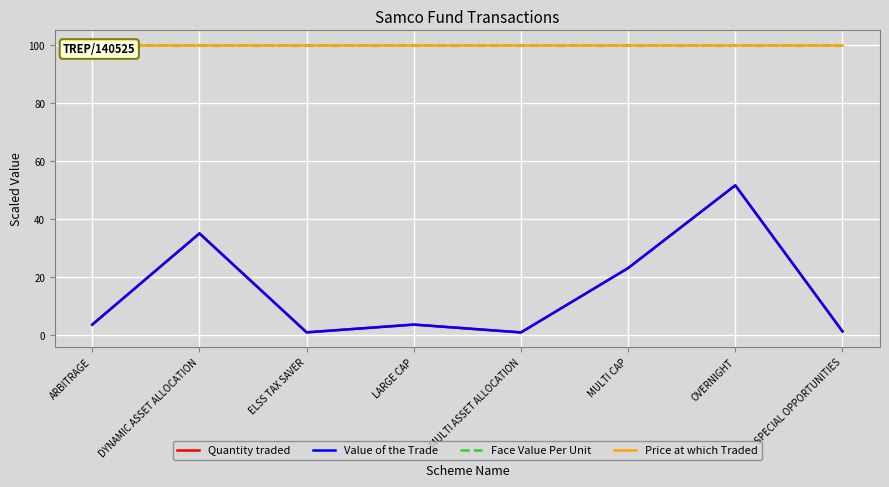

Is the value of Value of the Trade at ELSS TAX SAVER greater than the value of Face Value Per Unit at MULTI CAP?

No